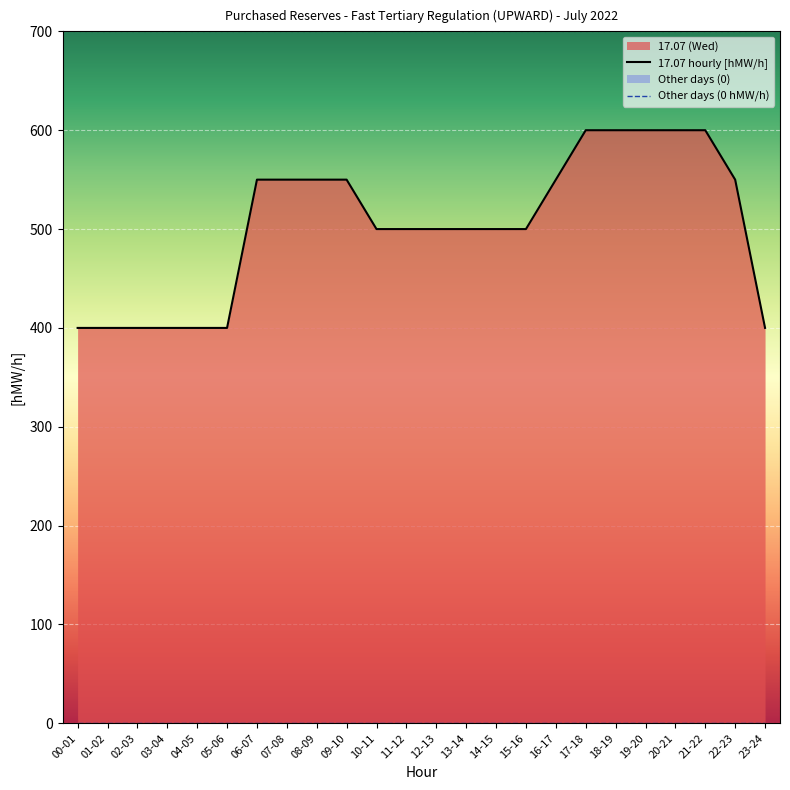

The value of Other days (0 hMW/h) at 03-04 is 0. True or false?

True